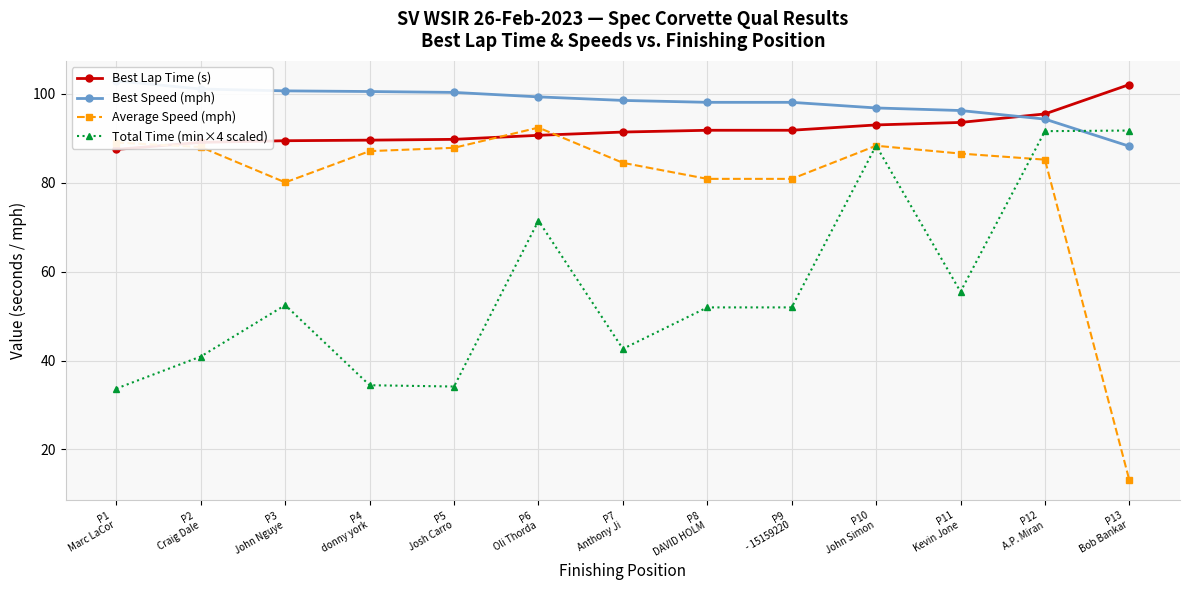

Count the number of data series in this chart.

4